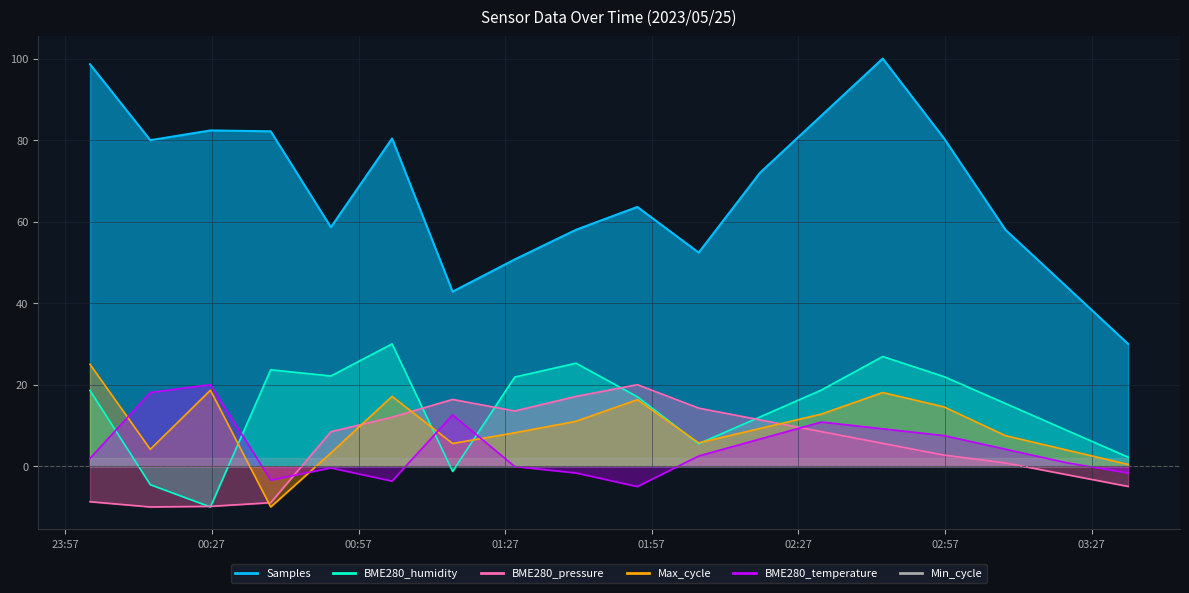

What is the difference between the highest and lowest values at 2023/05/25 01:28:58?

50.8